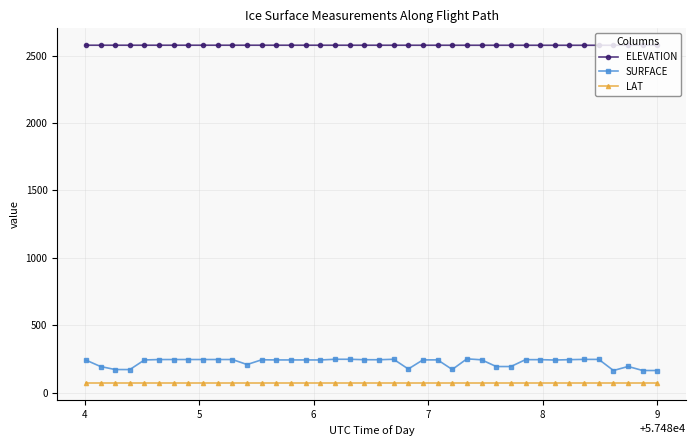

What is the average value of the SURFACE series?

226.4